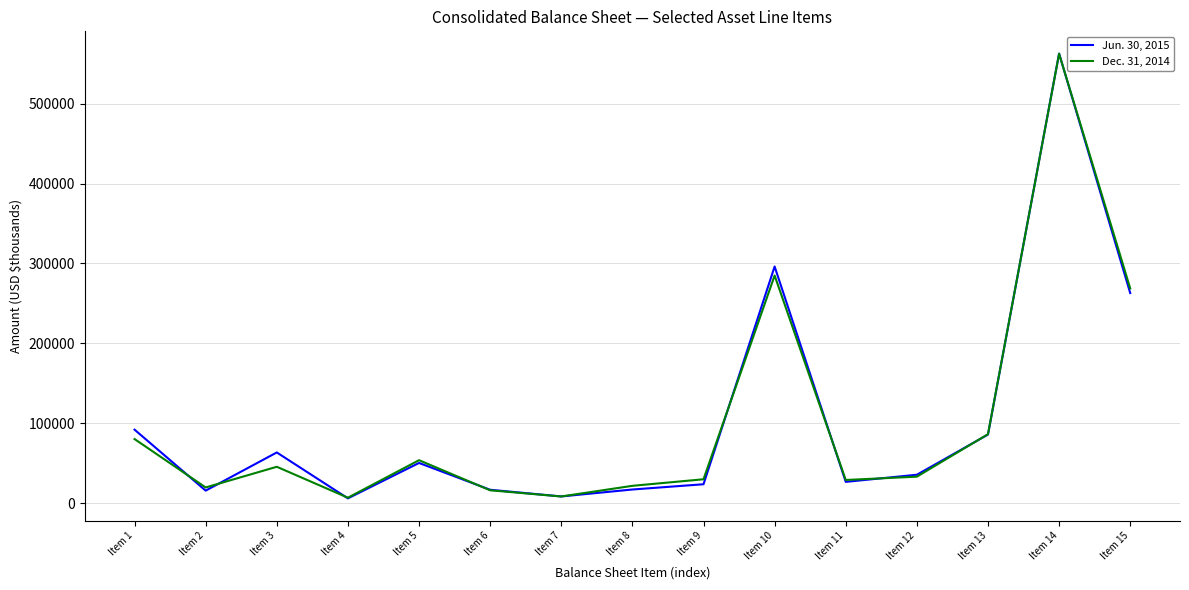

Is it true that Jun. 30, 2015 equals 92241 at Item 1?

True